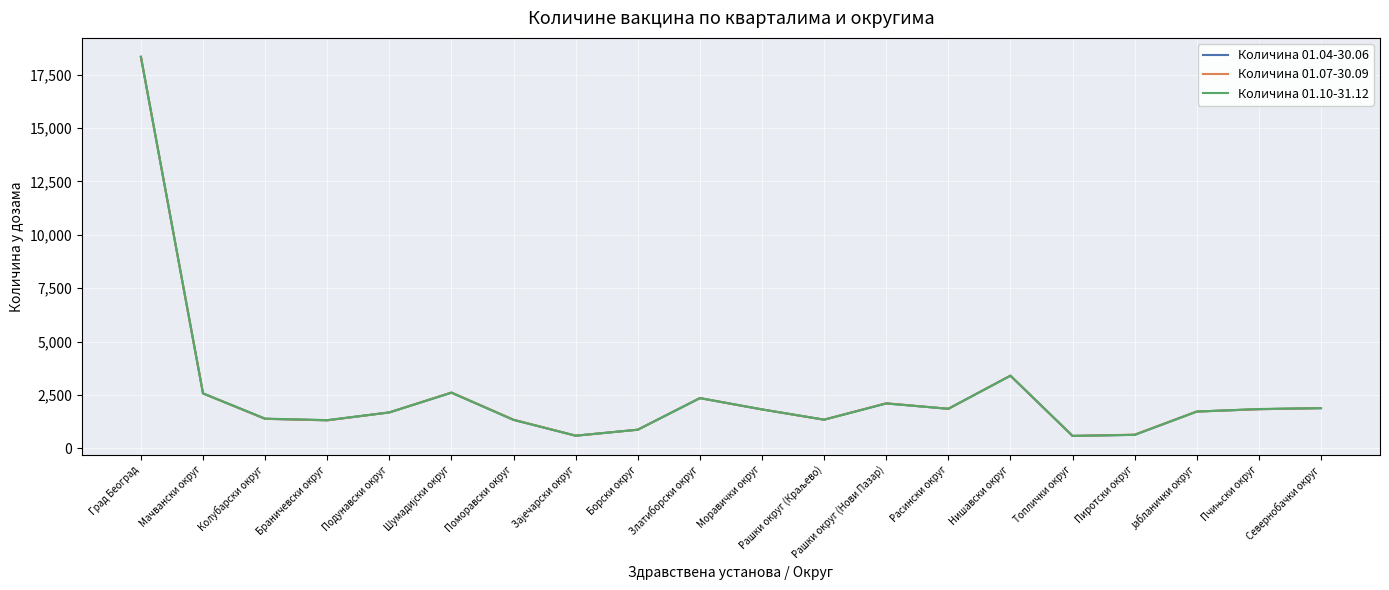

What position from the right is Борски округ?

12